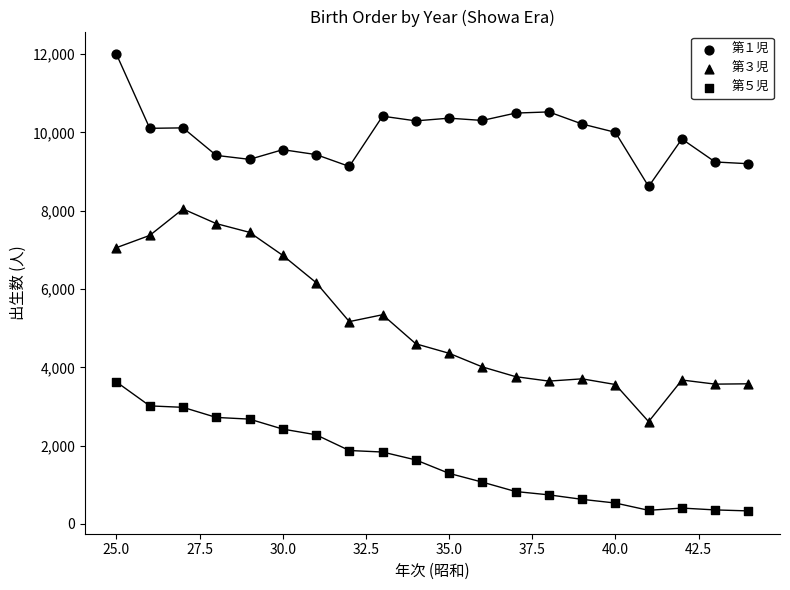

Count the number of points in this scatter plot.

60